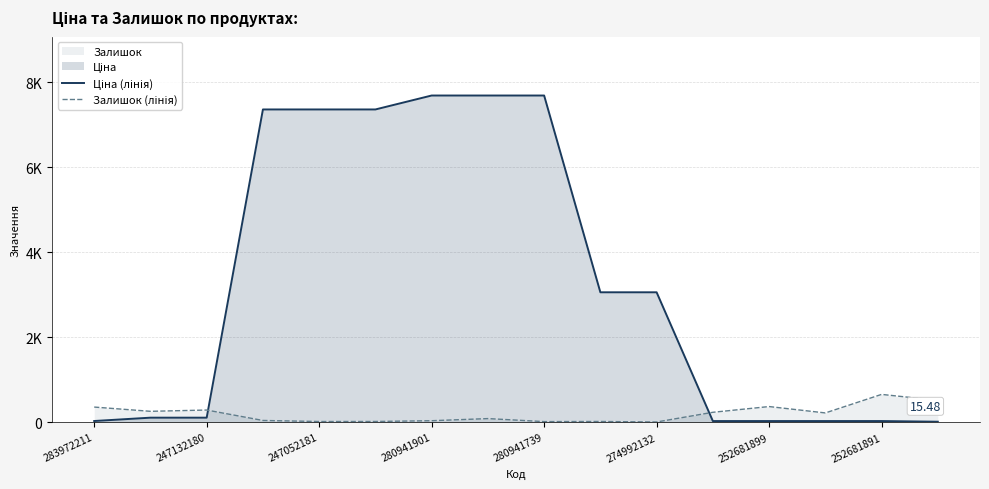

Does the chart display data point markers on the line(s)?

No